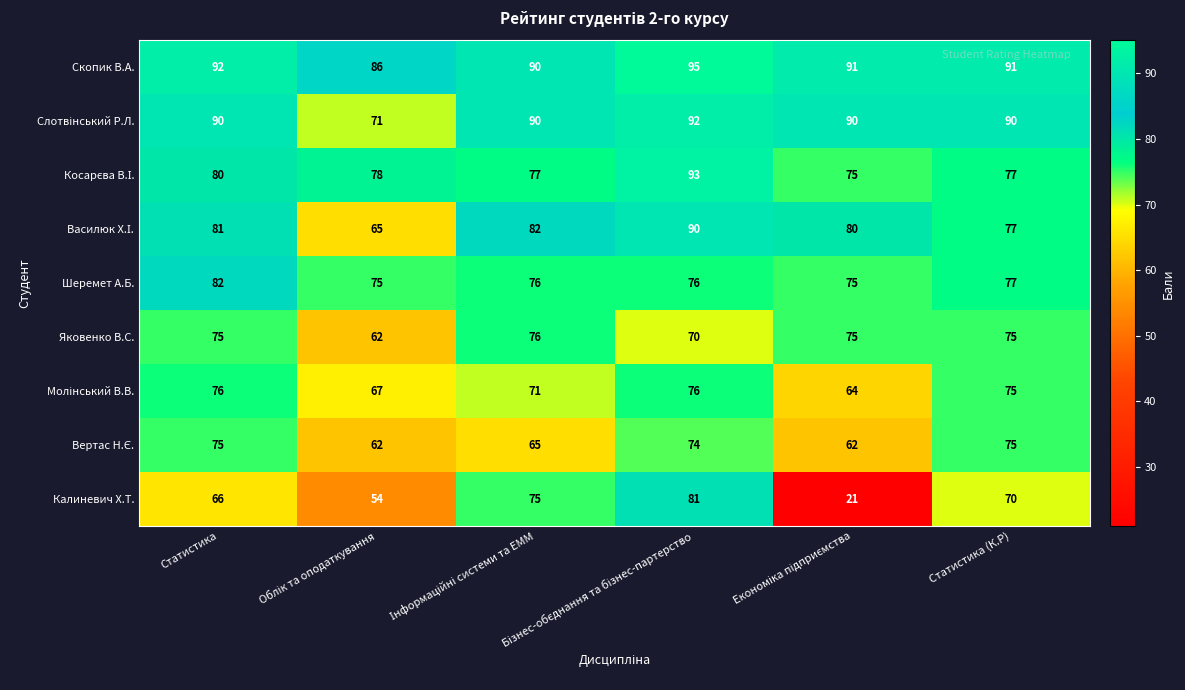

What is the greatest value displayed?

95